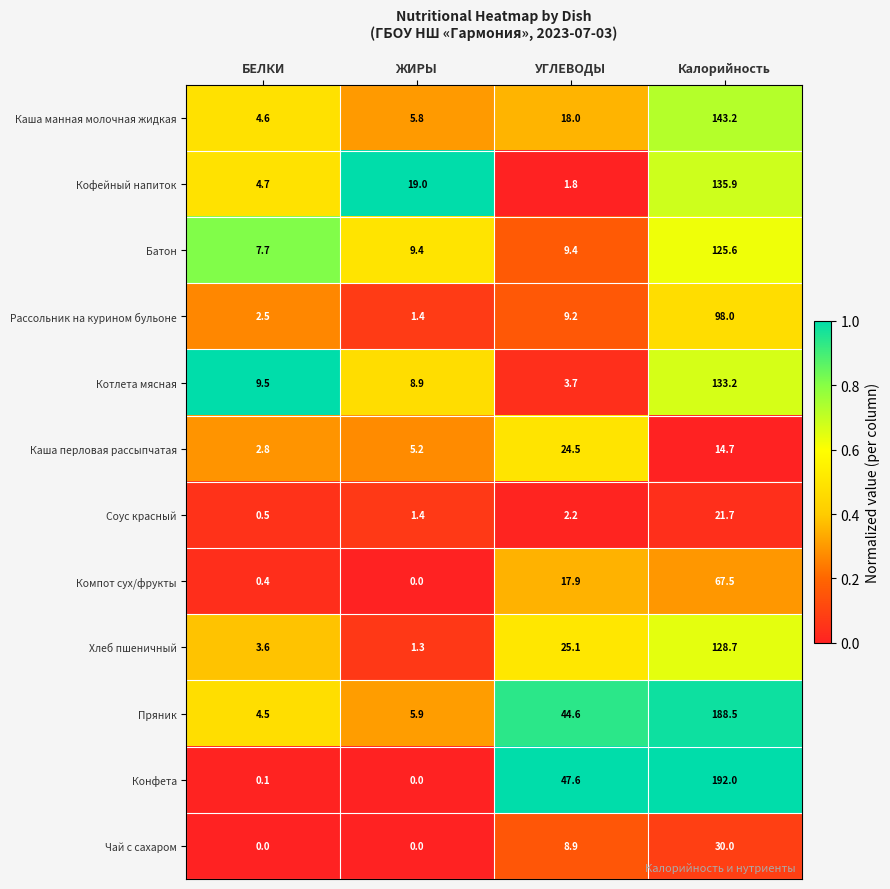

How many data points in Рассольник на курином бульоне are less than 9?

2